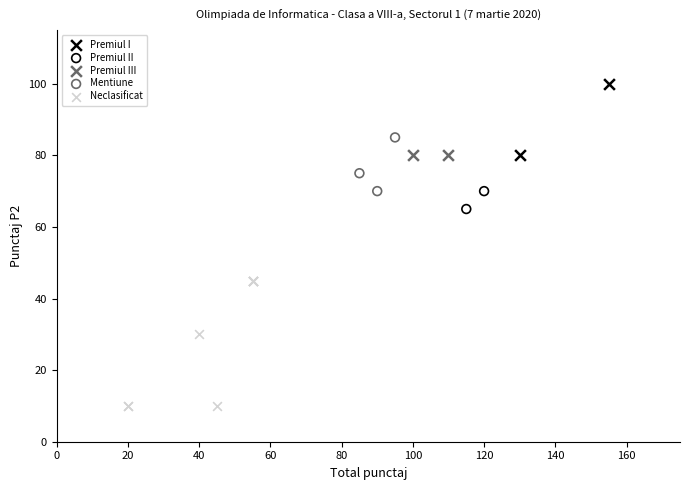

What are all the series names shown in the legend?

Premiul I, Premiul II, Premiul III, Mentiune, Neclasificat